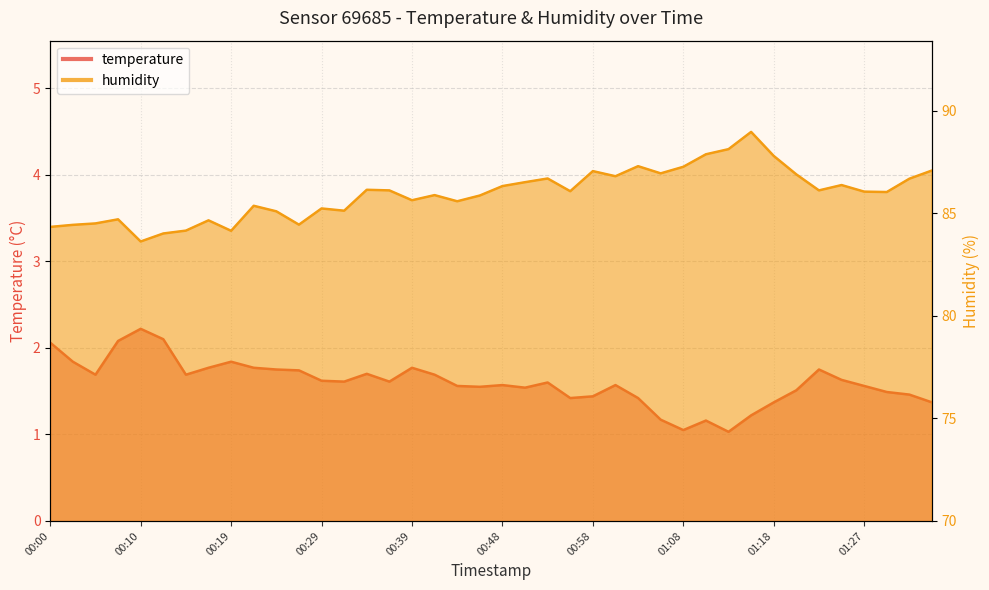

Which series has the largest range (max minus min)?

humidity